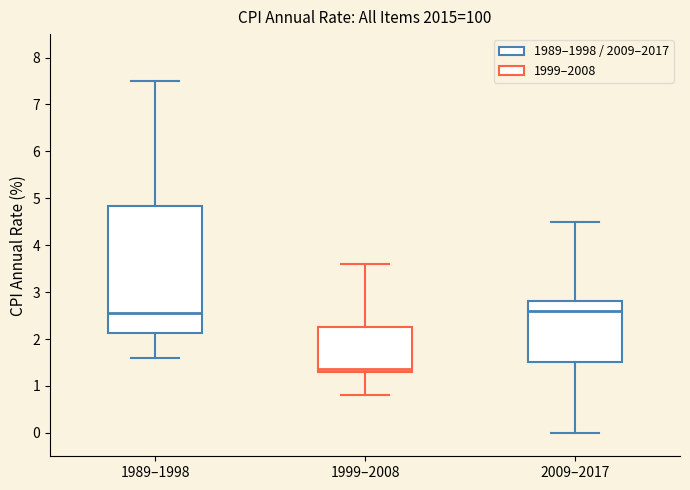

Where does the upper whisker of the box for 1999–2008 end on the y-axis? The values are not printed on the chart, so give them approximately, as read against the axis.

3.6